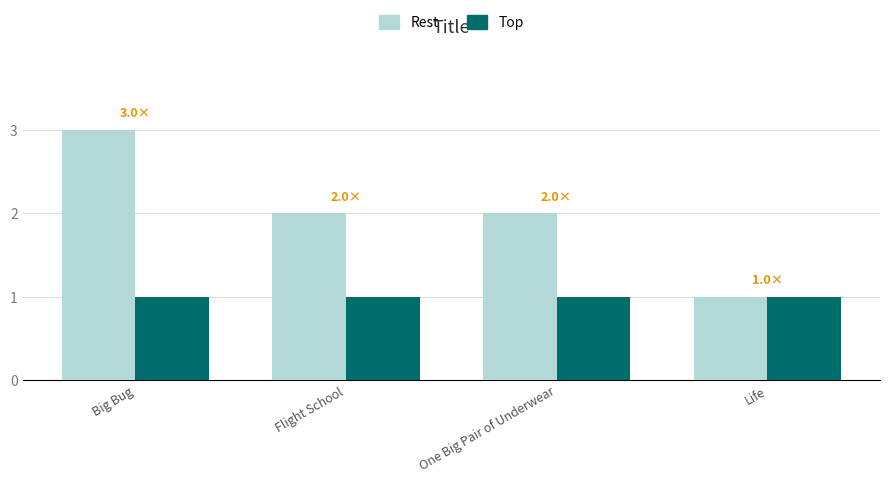

What is the sum of all Top values?

4